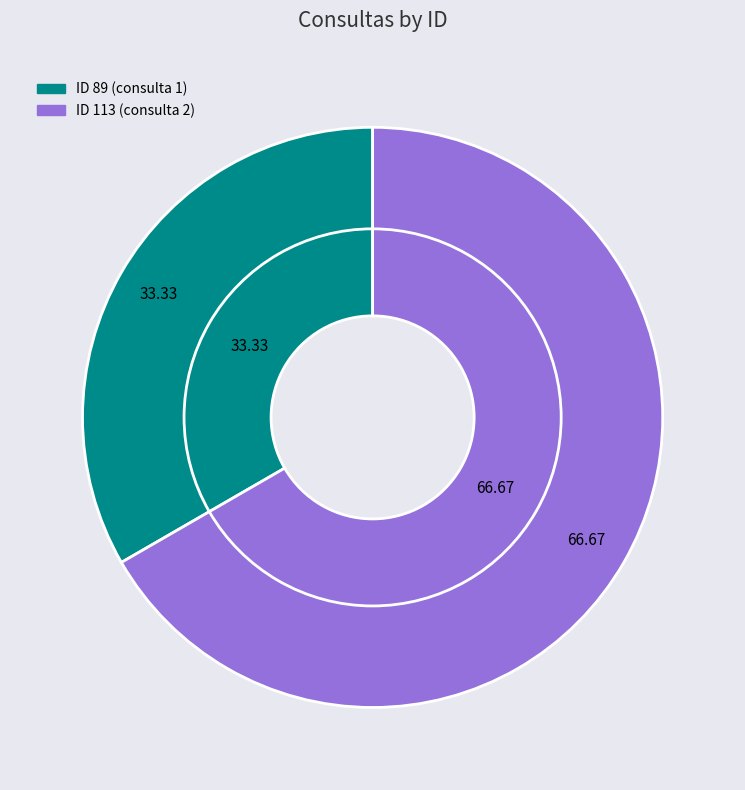

Approximately how many times larger is the value at 113 compared to 89?

2.0